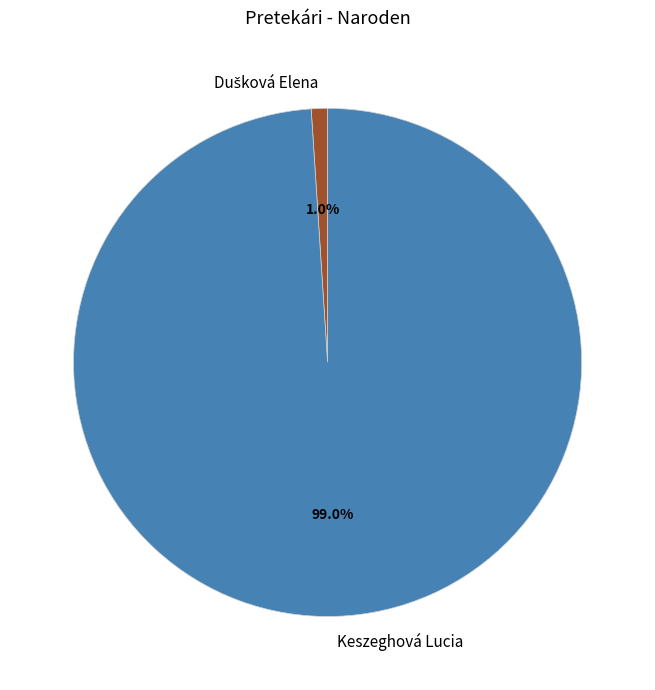

Does any single category account for the majority?

Yes